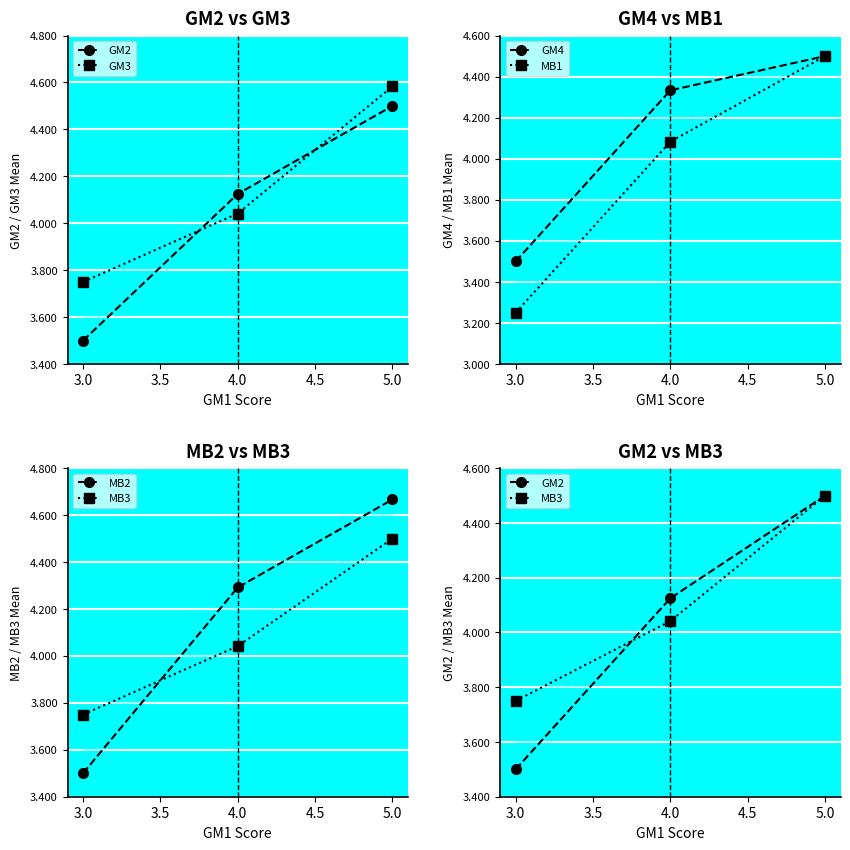

How many GM4 values are between 3 and 4?

1